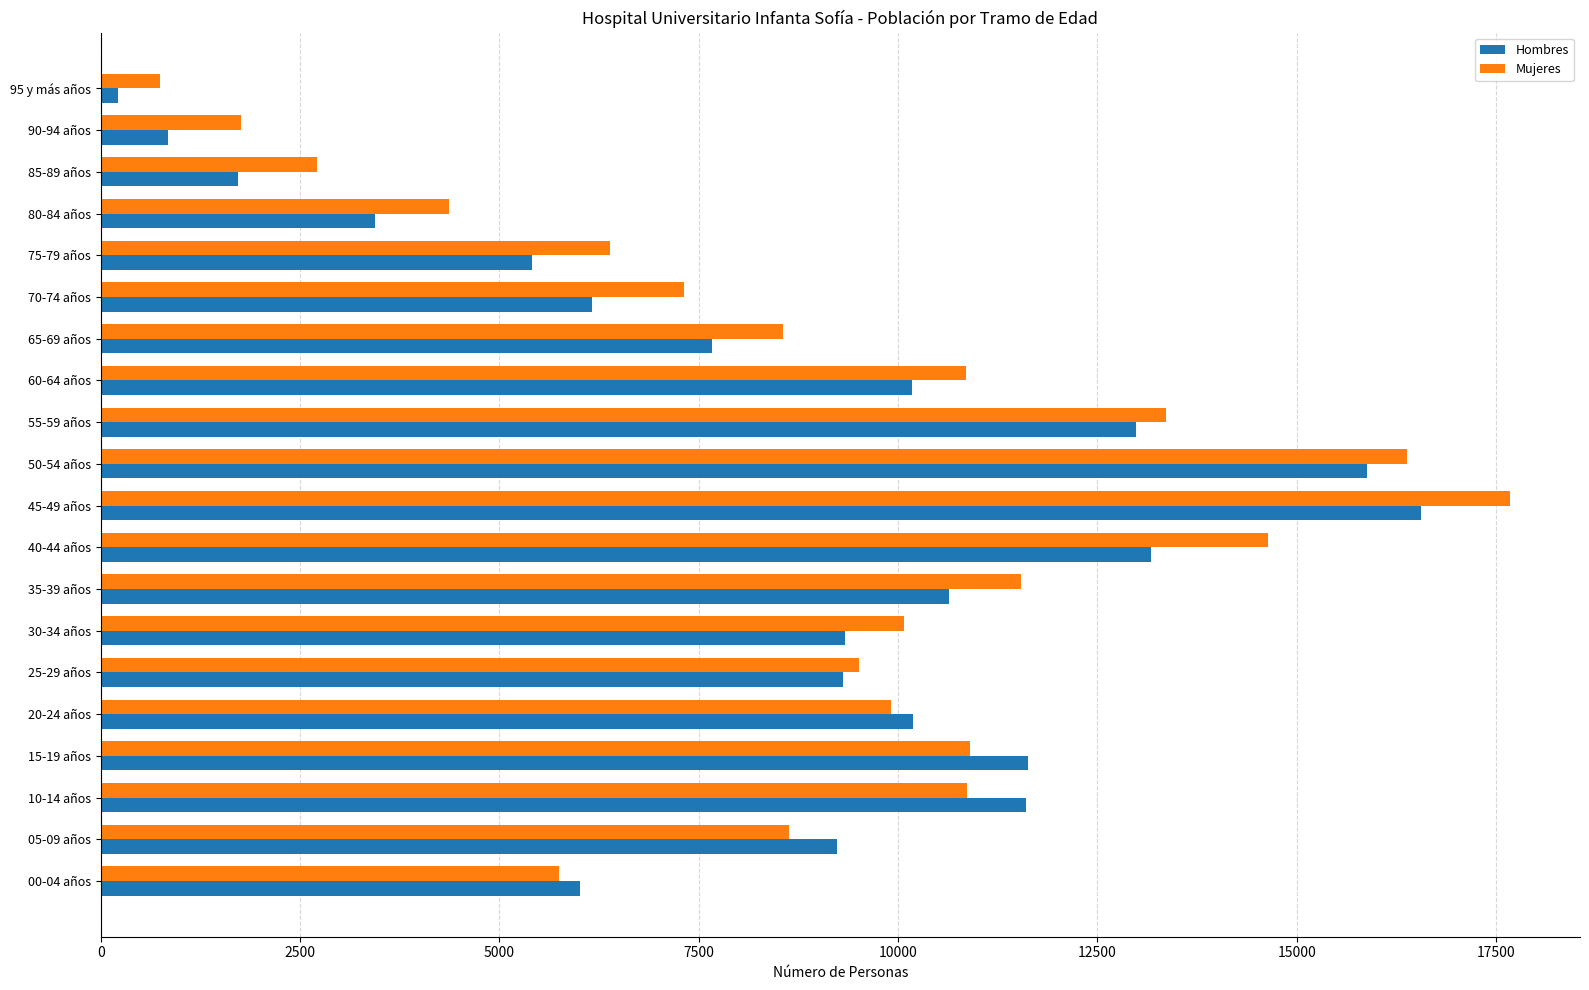

What is the difference between the highest and lowest values at 15-19 años?

721